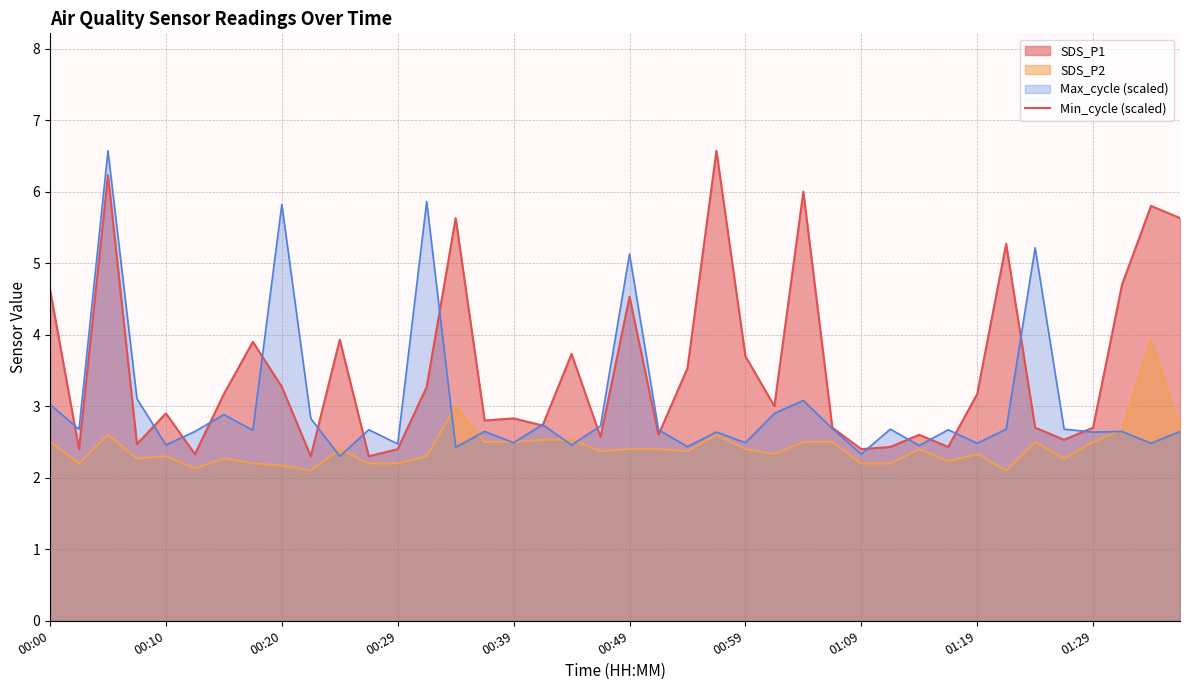

Where does the SDS_P1 series first go above 3?

00:00